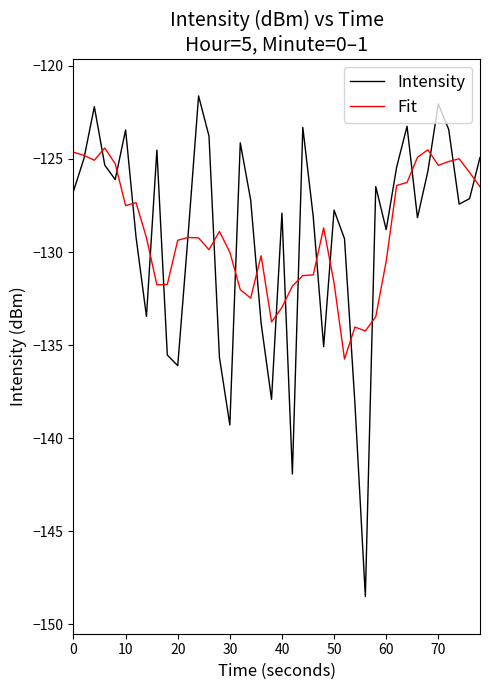

True or false: Fit has more than 2 interior local peaks.

True